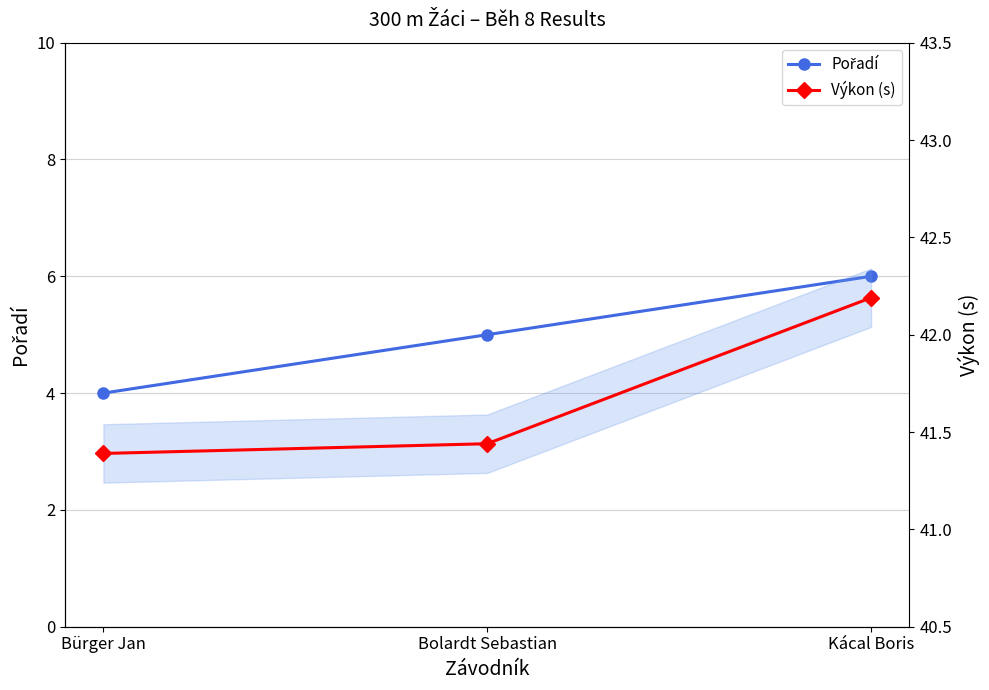

Rank the categories by Výkon (s) value from highest to lowest.

Kácal Boris, Bolardt Sebastian, Bürger Jan